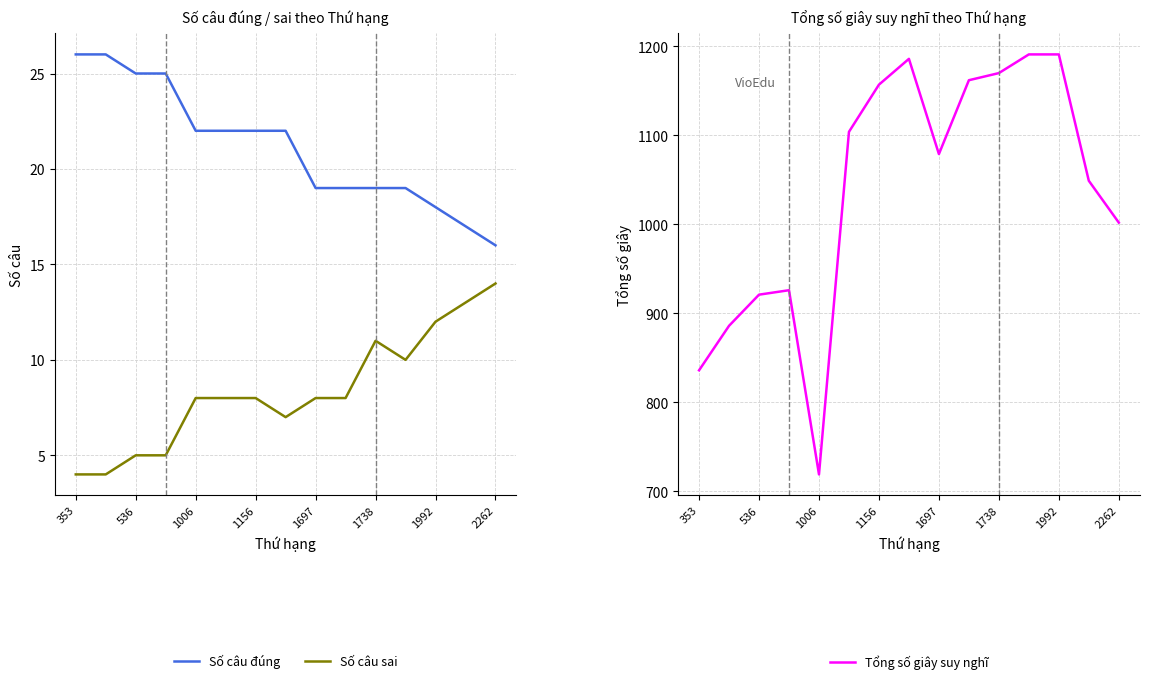

What is the difference between the maximum and minimum values in the Tổng số giây suy nghĩ series?

472